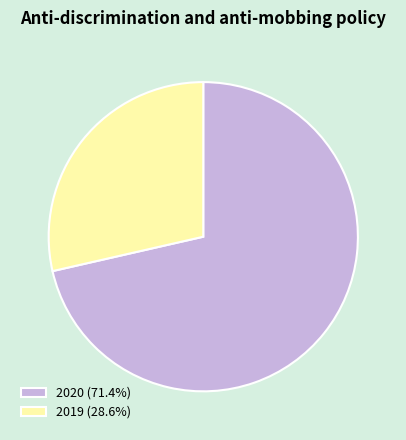

Is 2019 (28.6%) the majority of the pie?

No